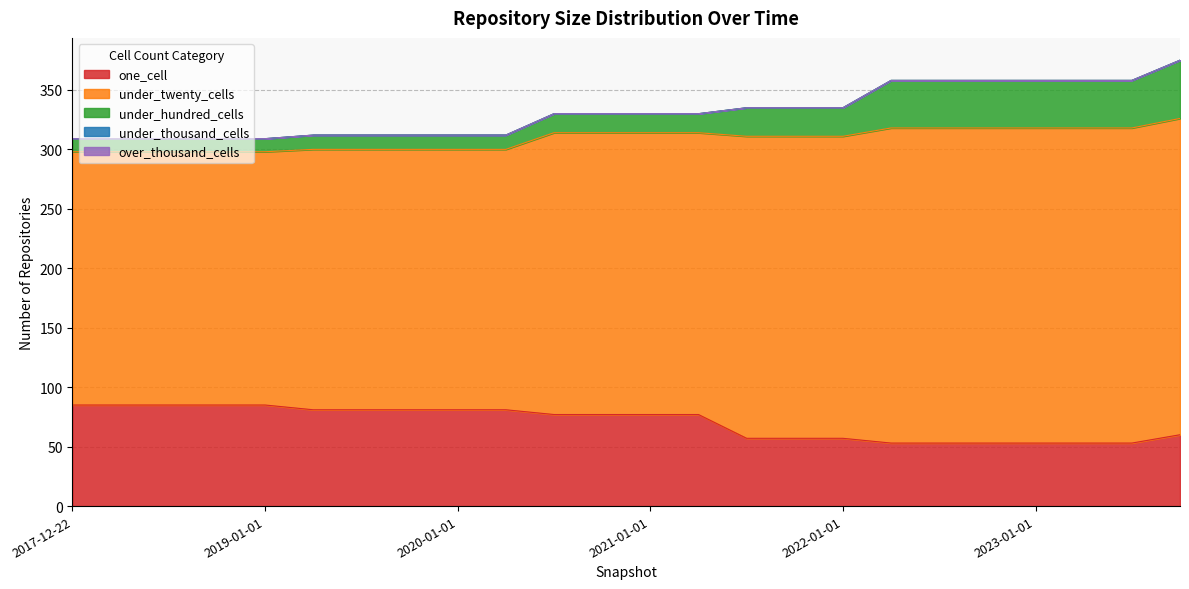

True or false: one_cell has more than 0 points higher than both neighbors.

False